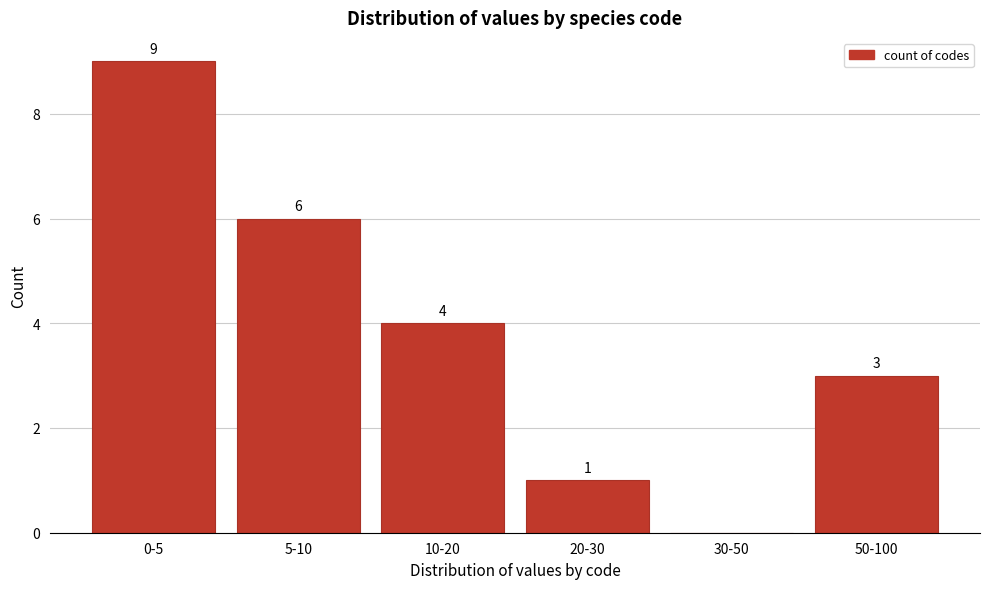

Reading left to right, list all the values displayed in this chart.

0-5=9	5-10=6	10-20=4	20-30=1	30-50=0	50-100=3